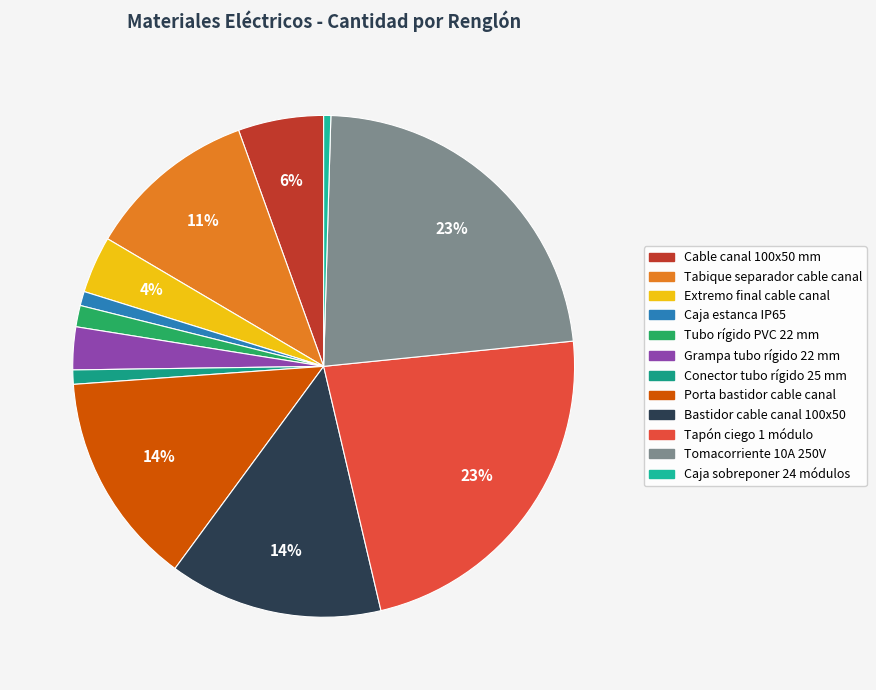

How many segments does this pie chart have?

12